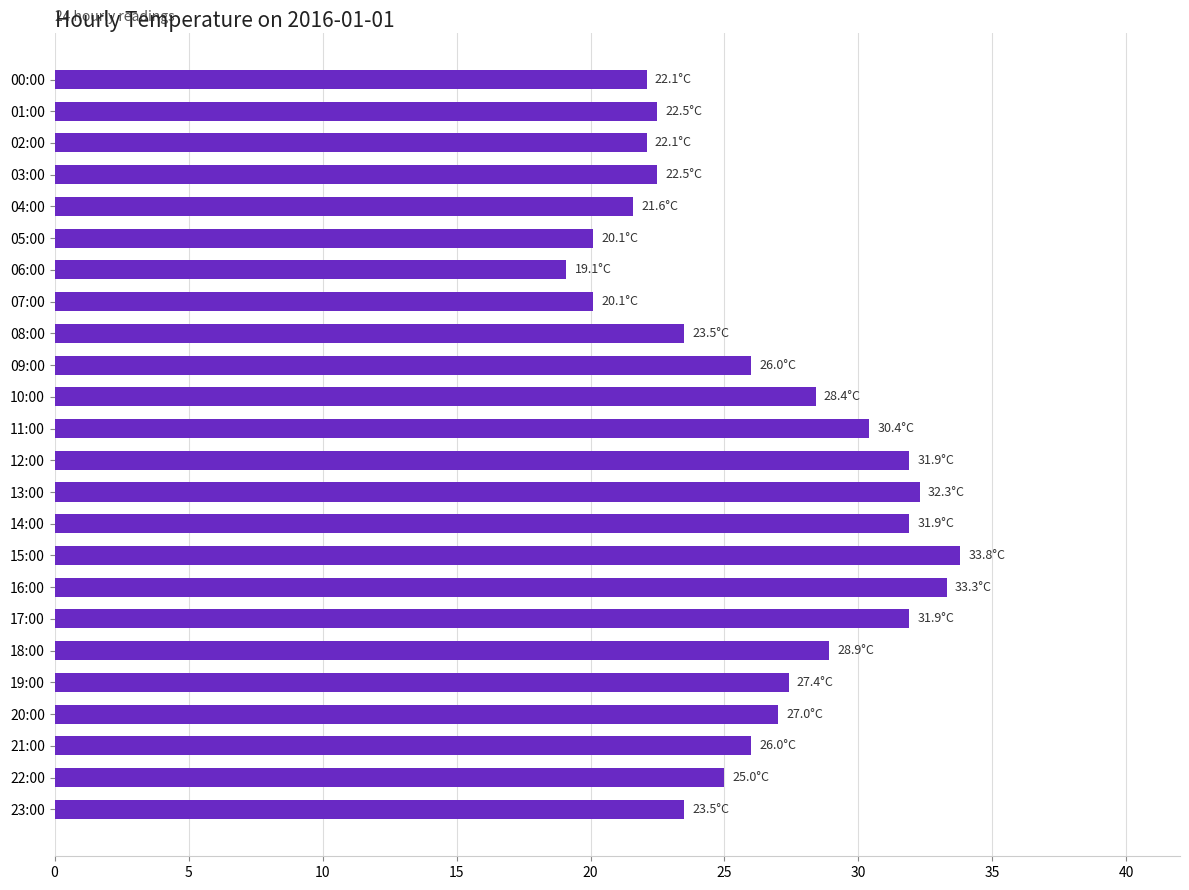

At which category does the chart reach its peak across all series?

15:00